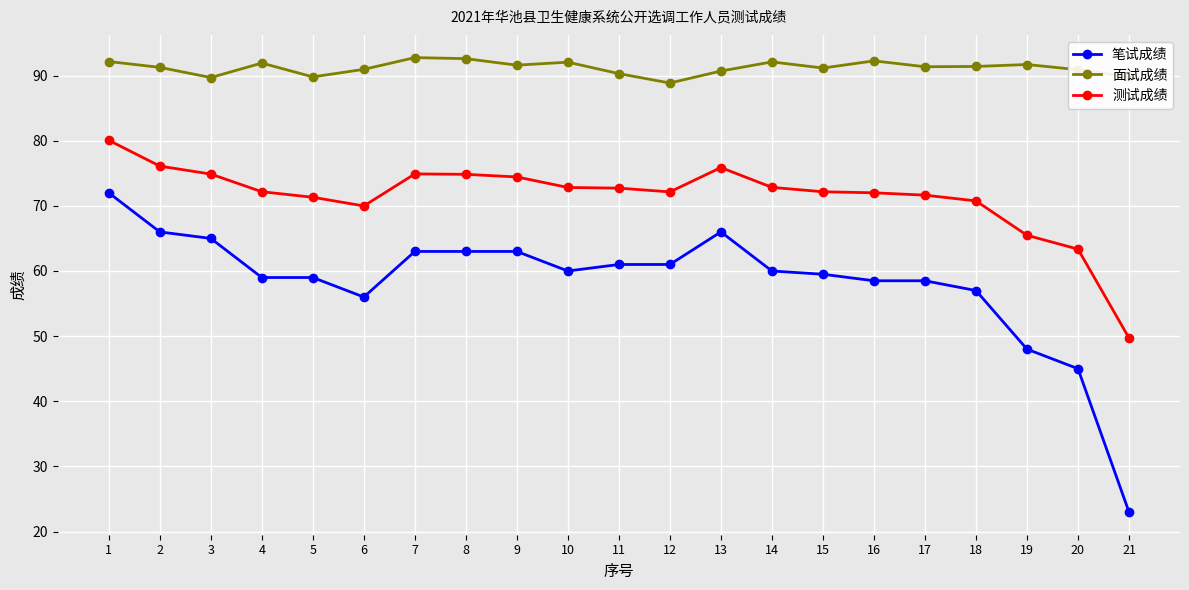

What is the spread (max minus min) of values at 5?

30.8